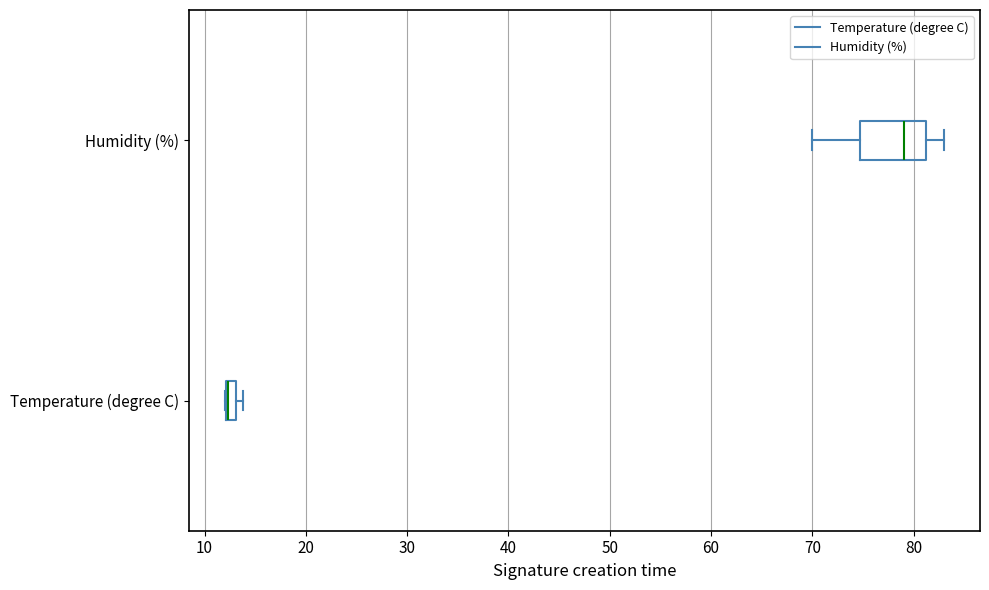

Which box is the widest, from its left edge to its right edge?

Humidity (%)